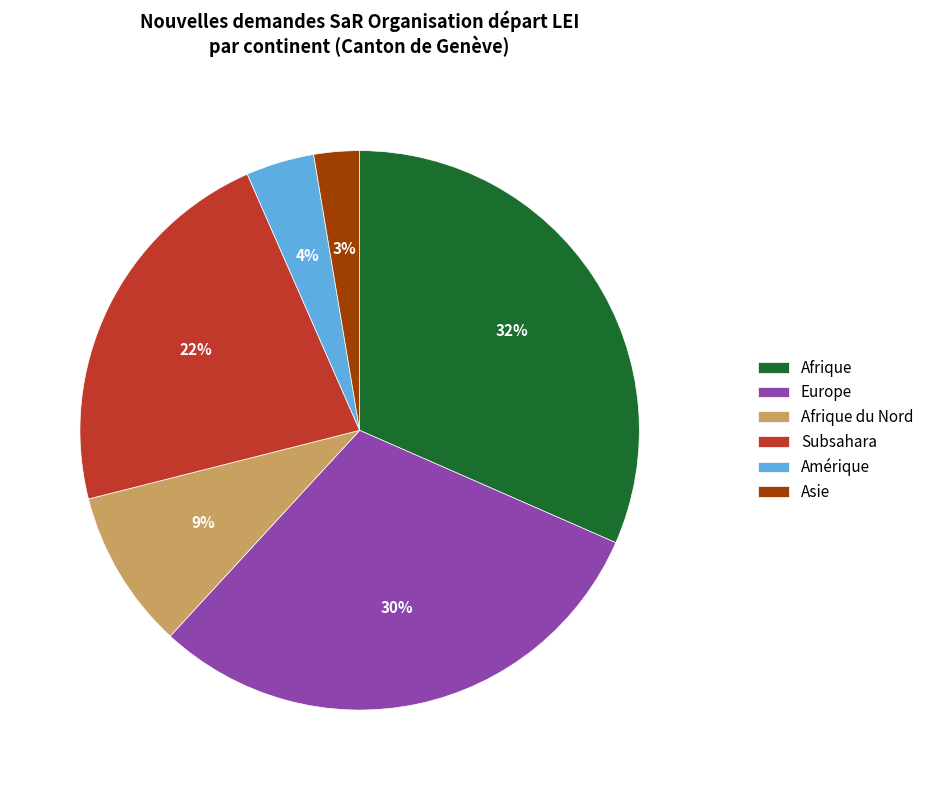

Does Afrique represent more than half of the total?

No